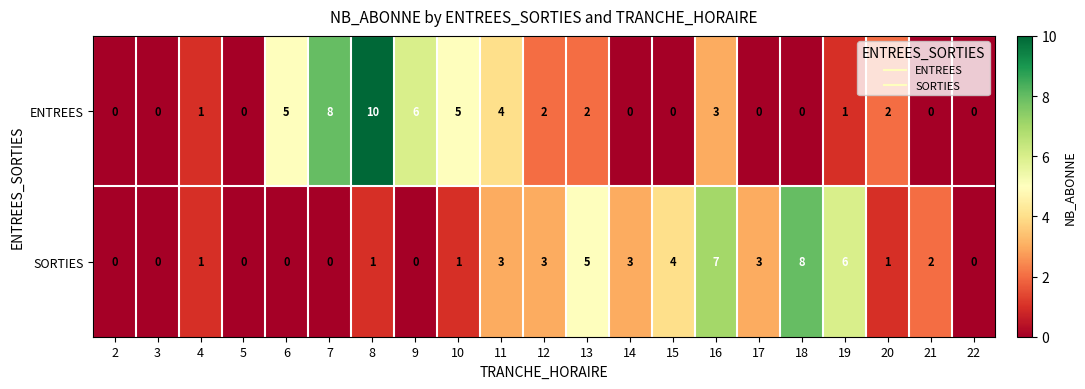

How many SORTIES values are between 0 and 3?

16